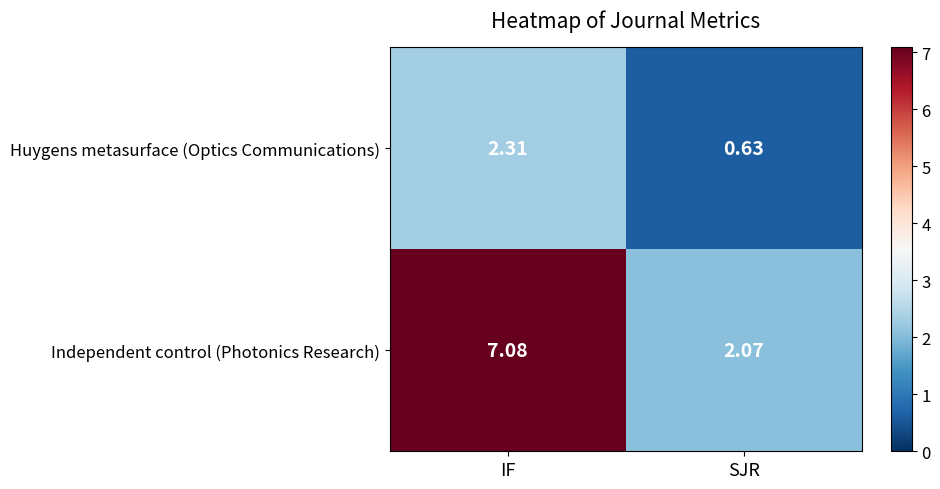

Which category has the highest value in the Independent control (Photonics Research) series?

IF